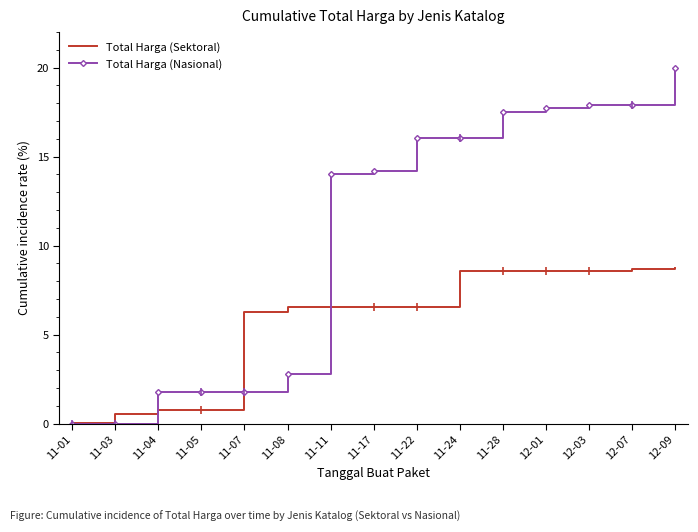

Which series has the largest total across all categories?

Total Harga (Nasional)